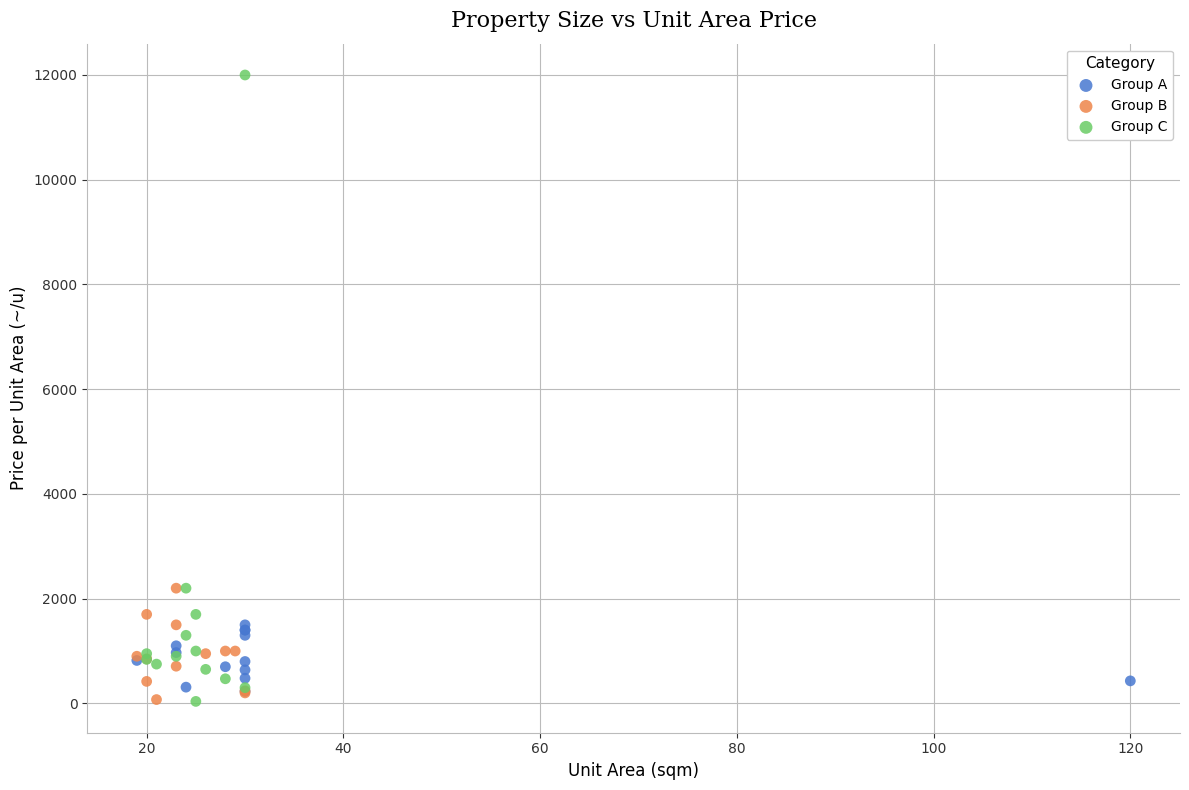

Which series contains the highest Y value?

Group C